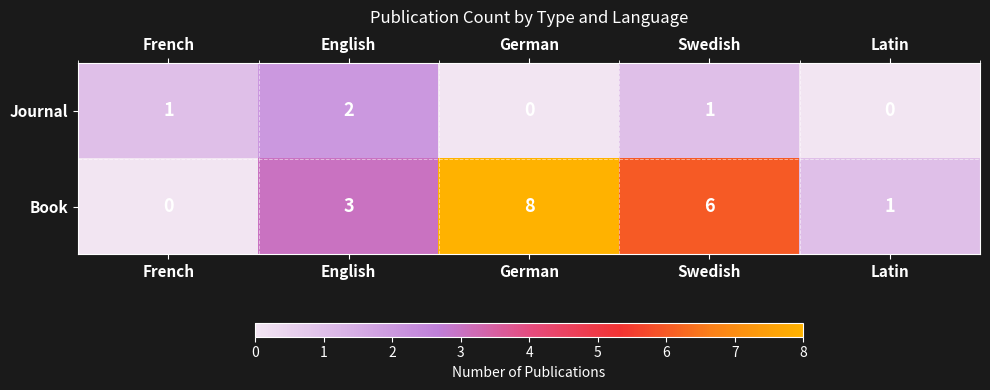

Which series has the largest total across all categories?

Book